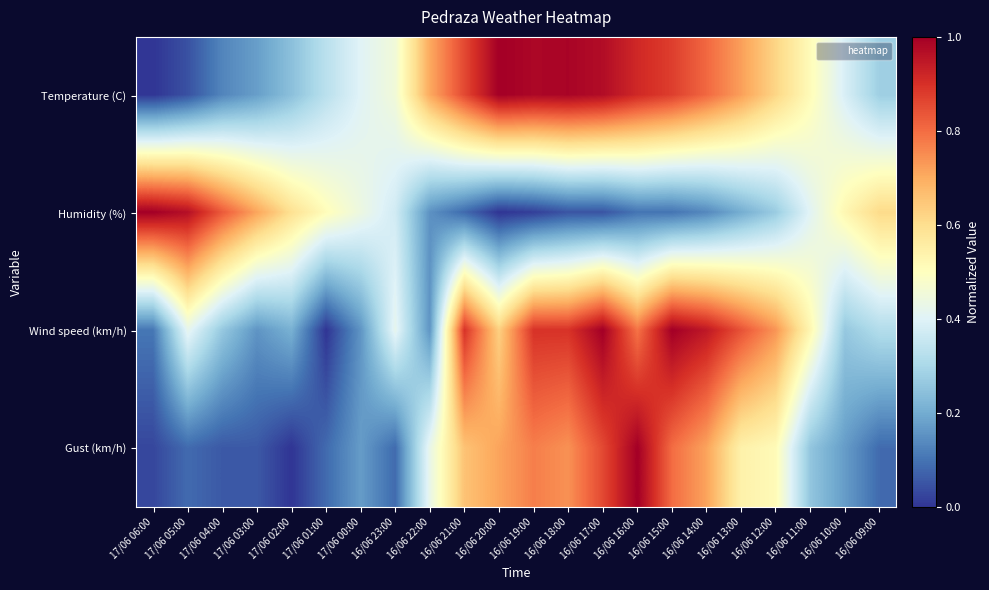

What is the greatest value displayed?

1.0